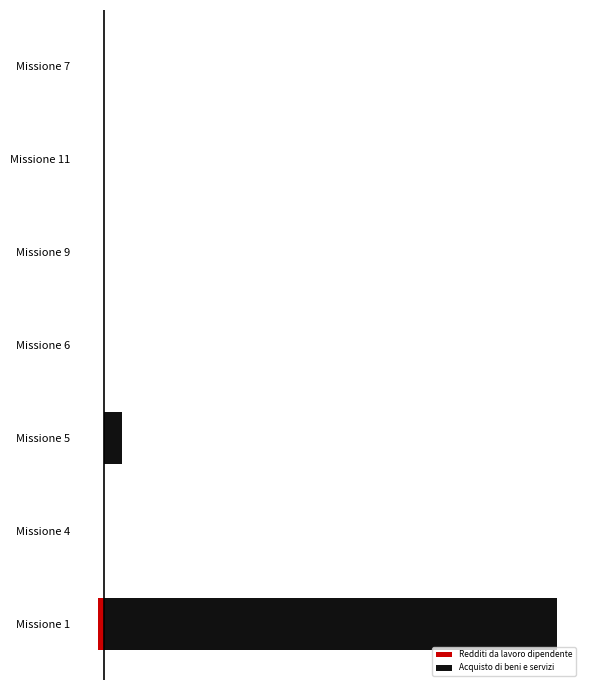

Which series has the largest total across all categories?

Acquisto di beni e servizi